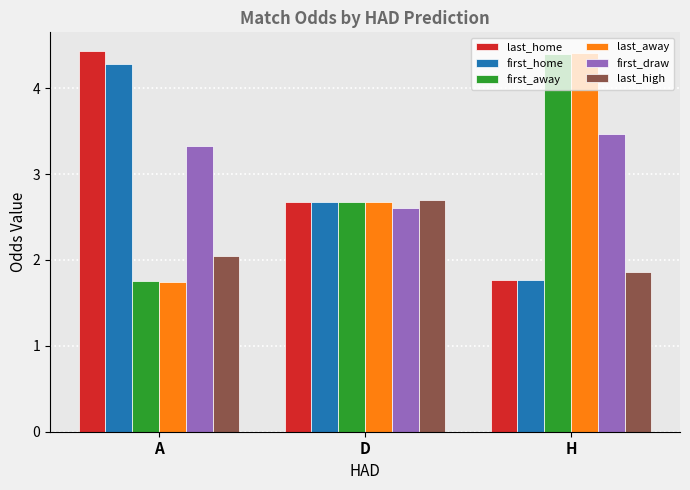

List the labels in order of first_away value, smallest first.

A, D, H